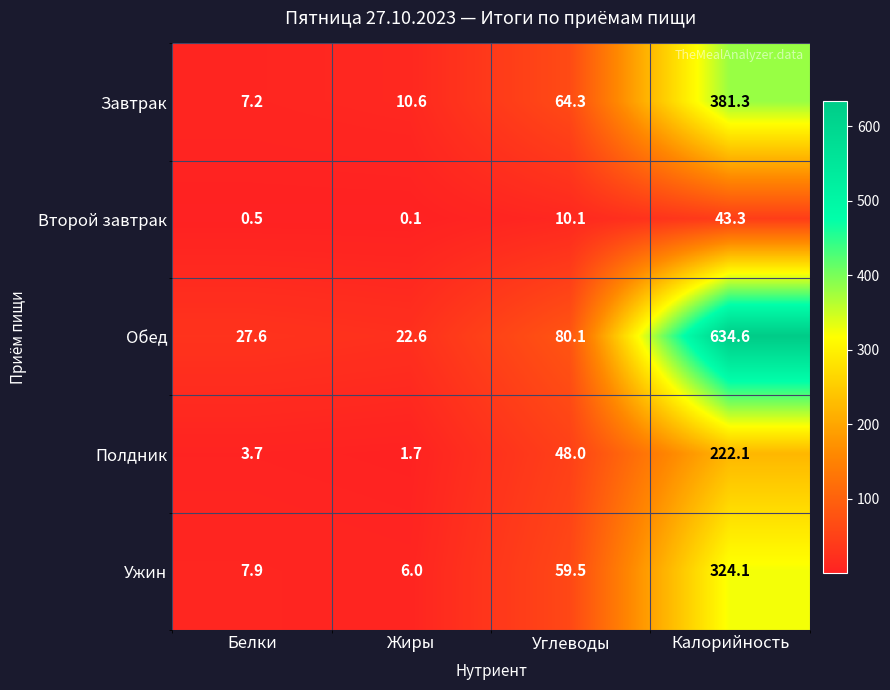

The value of Обед at Калорийность is 634.6. True or false?

True